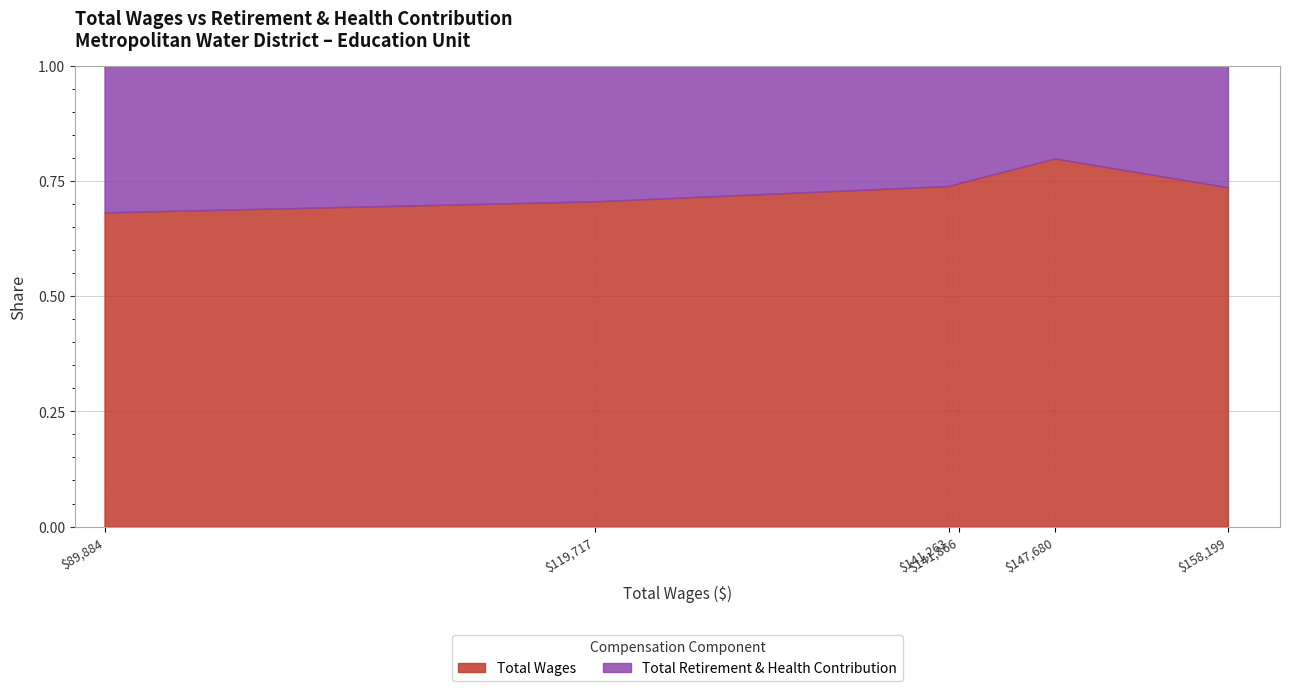

What is the highest value of the Total Wages series?

0.8